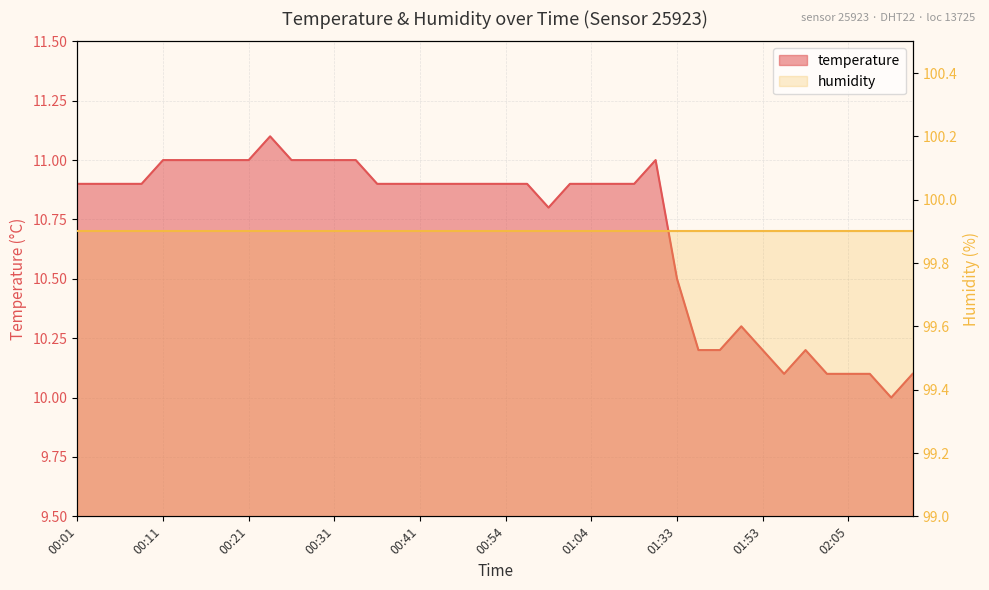

At which category does the chart reach its peak across all series?

00:23